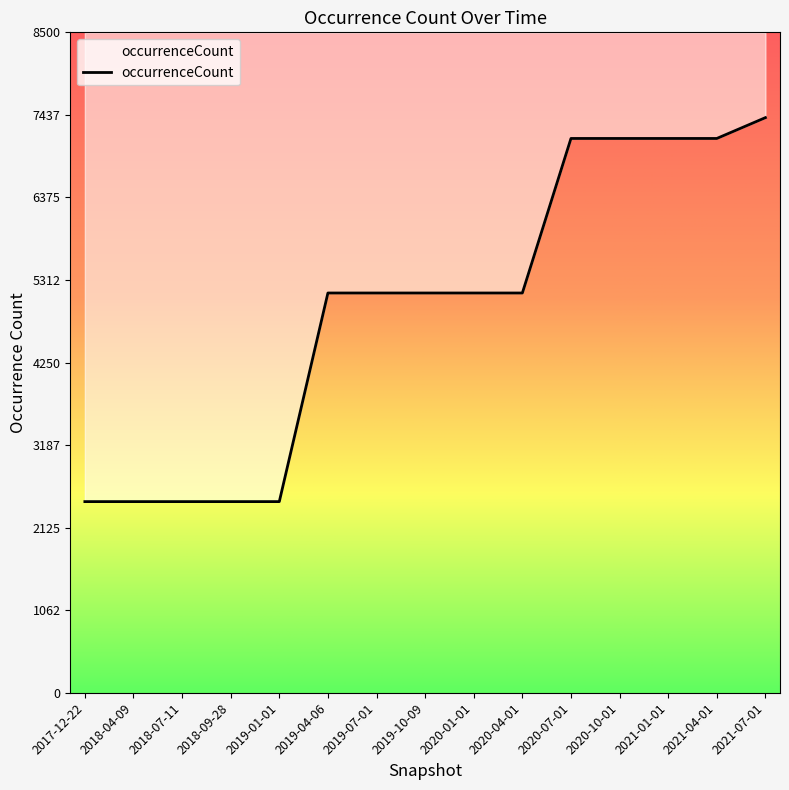

Is it true that the value at 2020-01-01 is 5145?

True